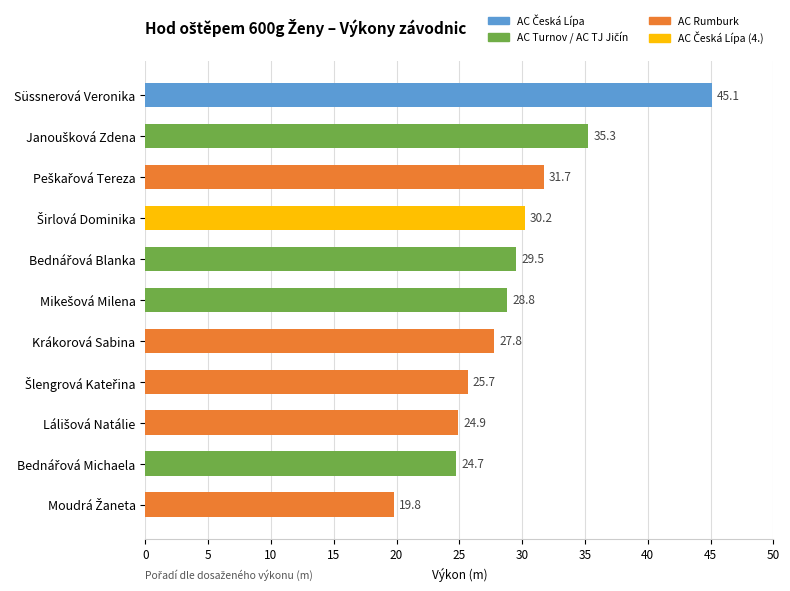

Is it true that the value at Süssnerová Veronika is 45.1?

True